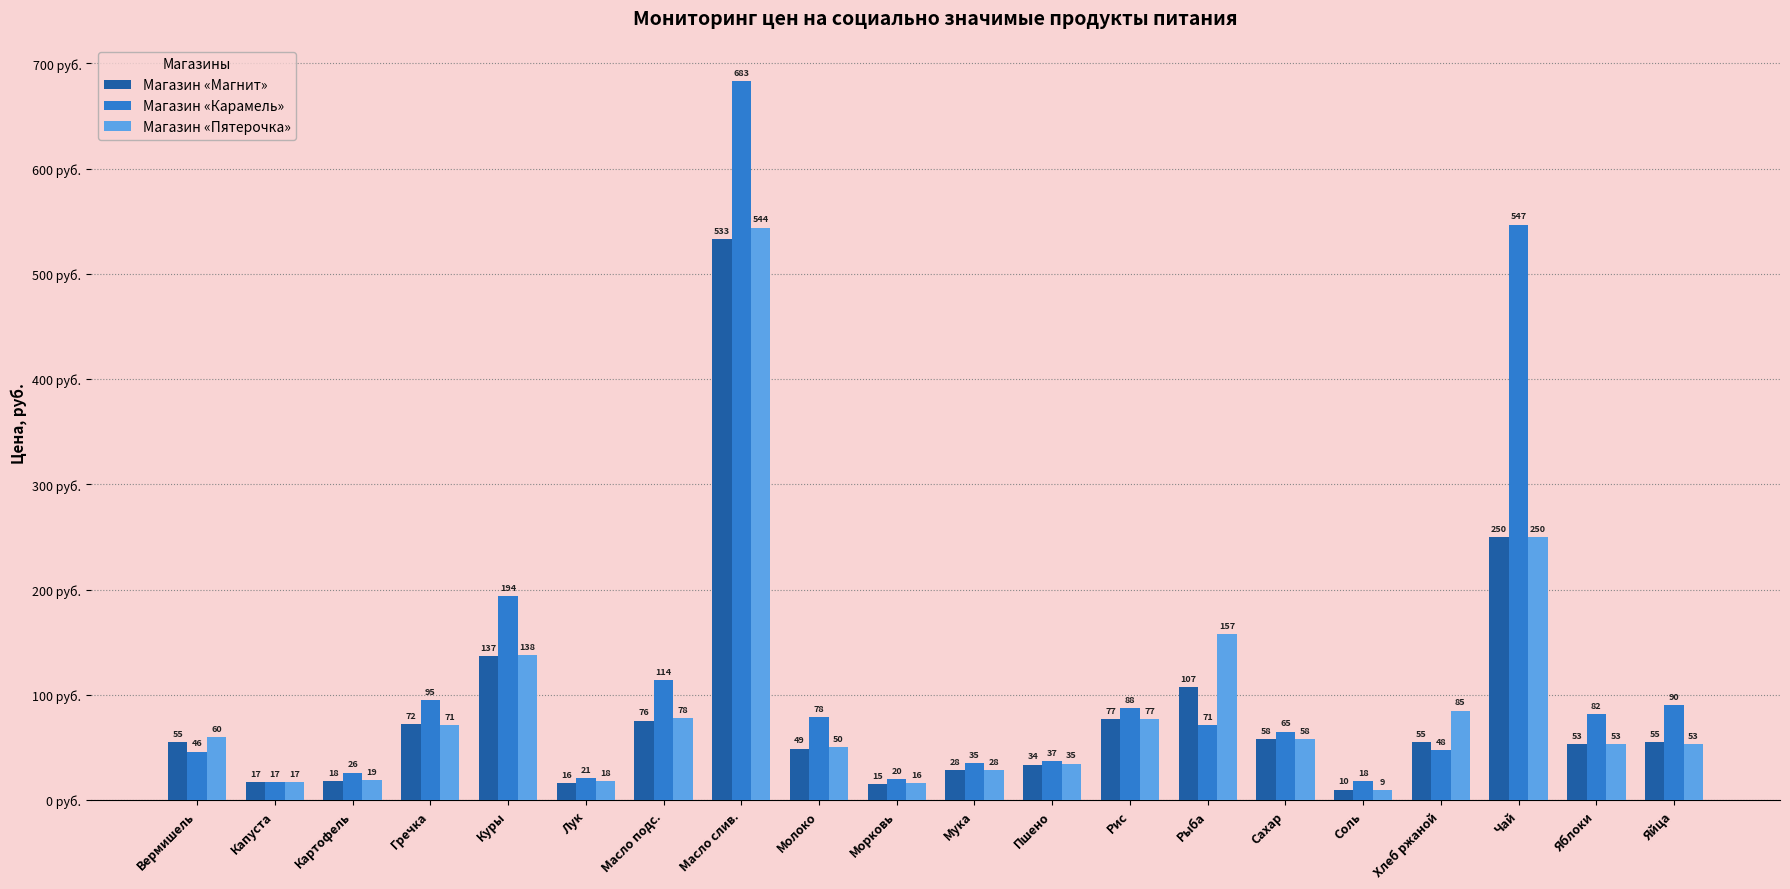

At which category is the sum across all series the highest?

Масло слив.